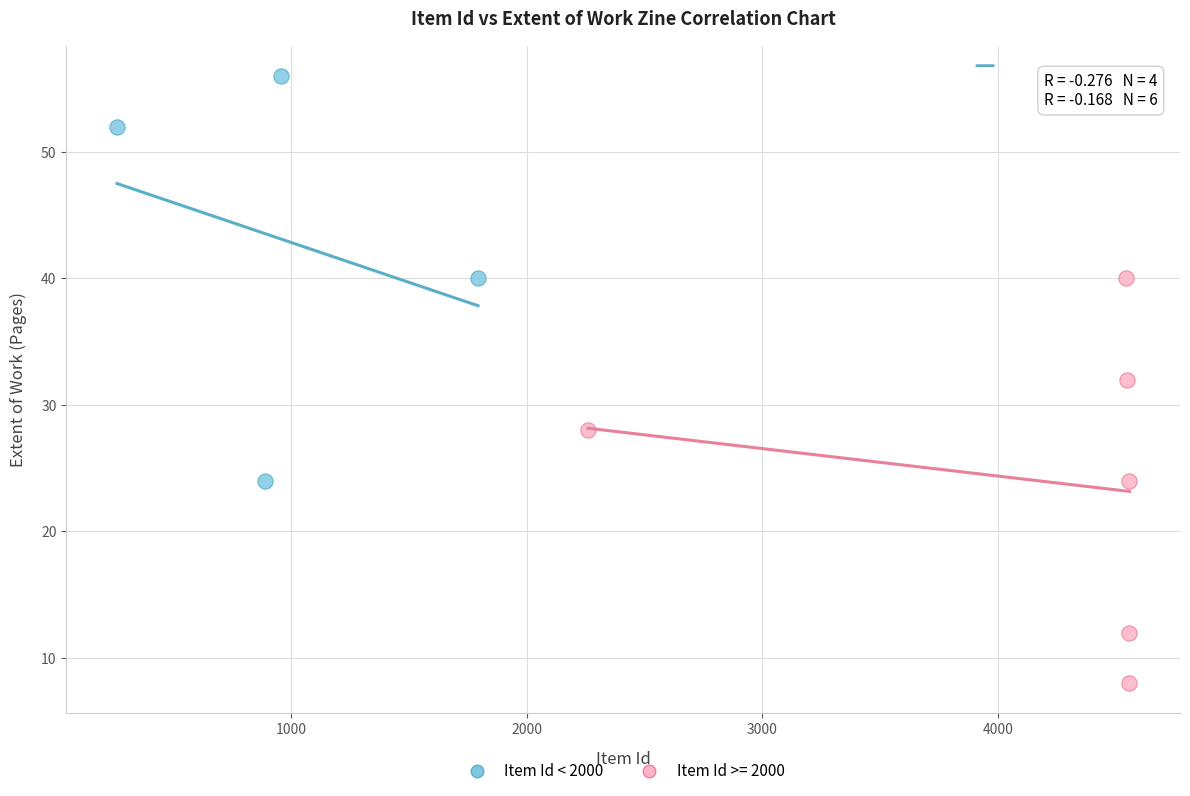

Which series reaches the maximum Y coordinate?

Item Id < 2000